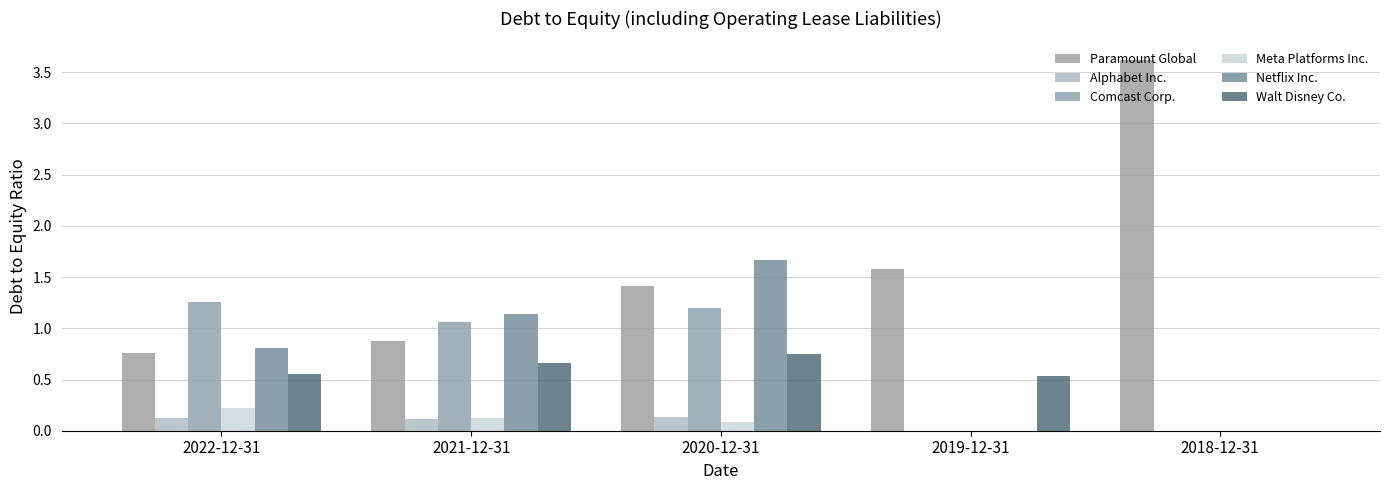

What is the difference between the Netflix Inc. values at 2019-12-31 and 2022-12-31?

0.8